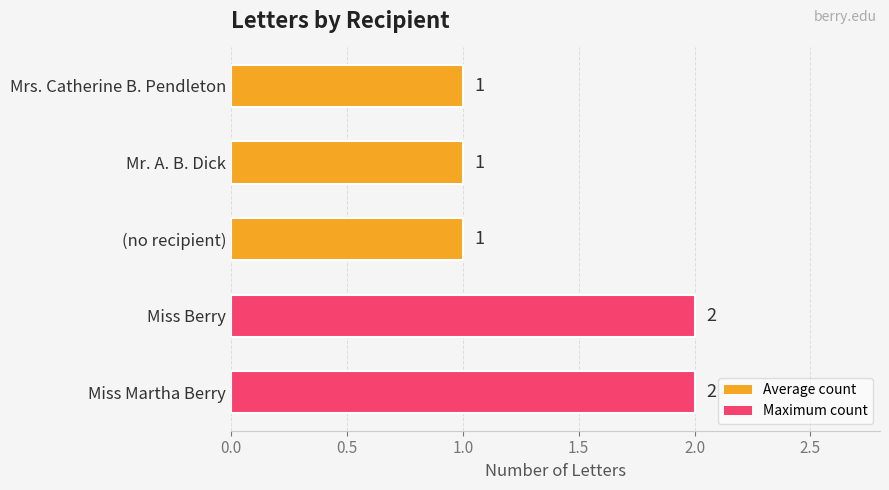

Reading bottom to top, transcribe all the data shown in this chart.

2	2	1	1	1